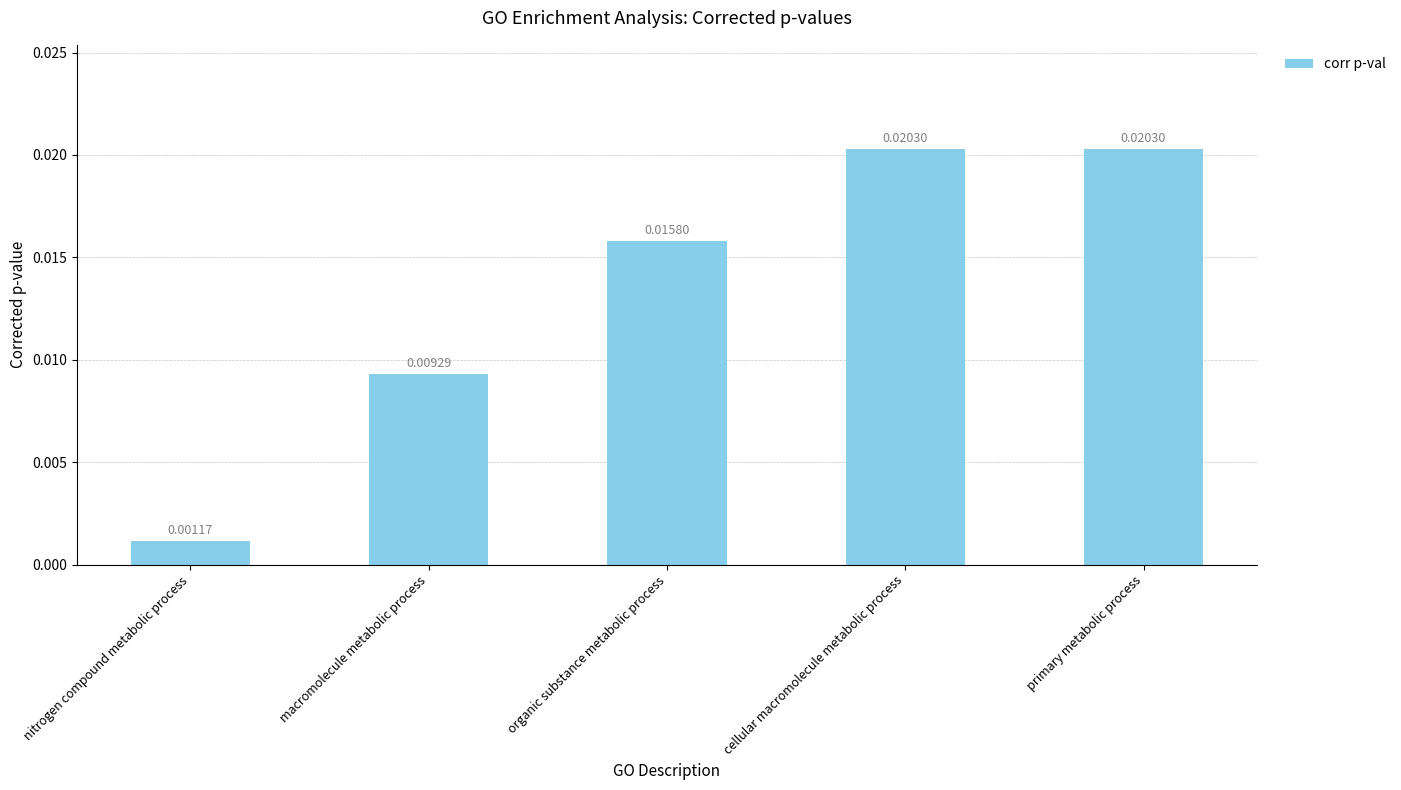

Which category has the lowest value across all series?

nitrogen compound metabolic process